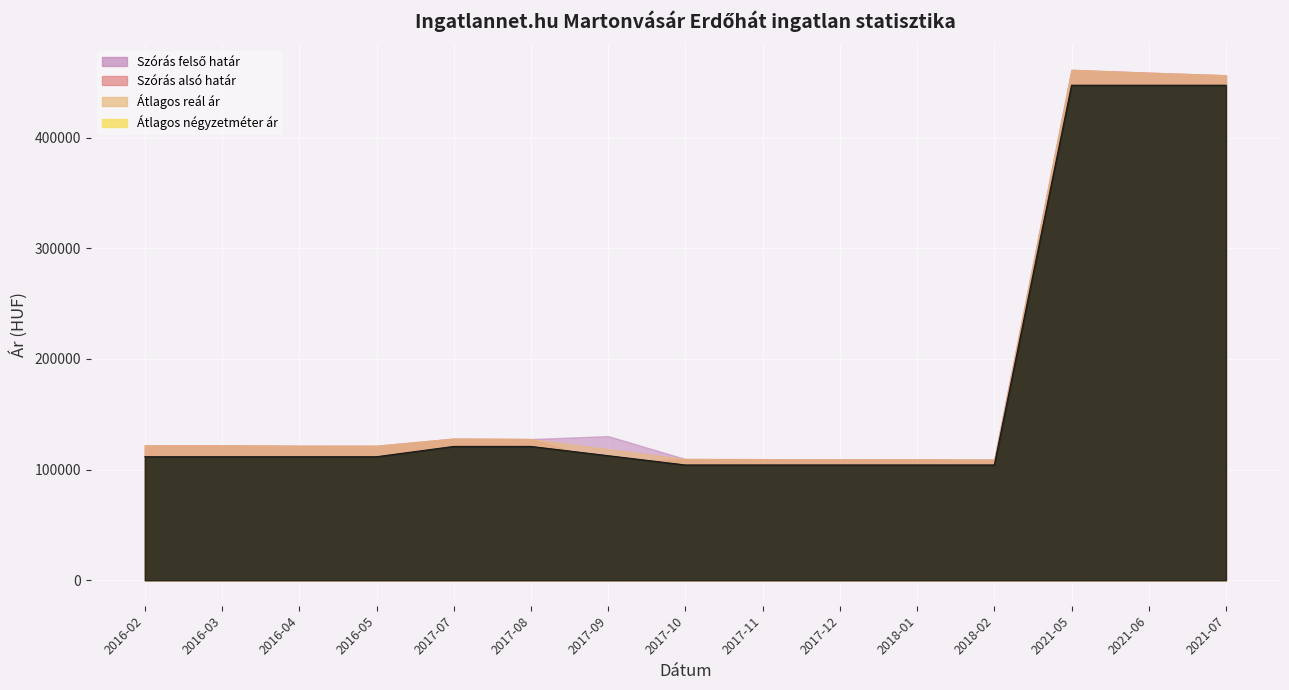

Between 2018-02 and 2016-03, which is larger?

2016-03